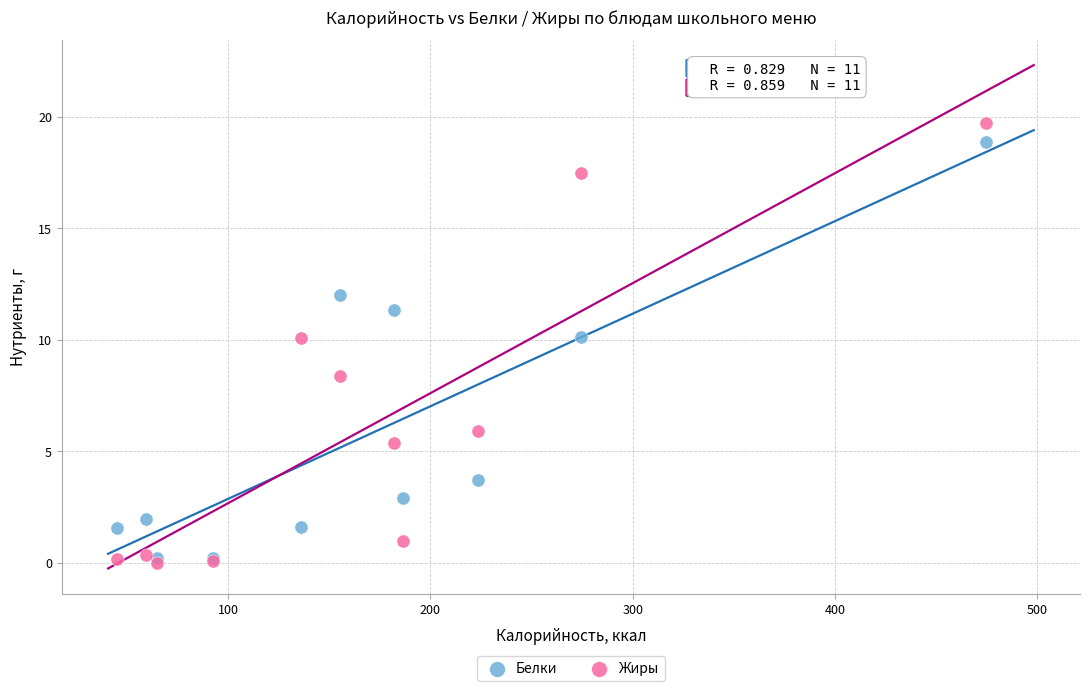

Which series has the largest Y range (max minus min)?

Жиры